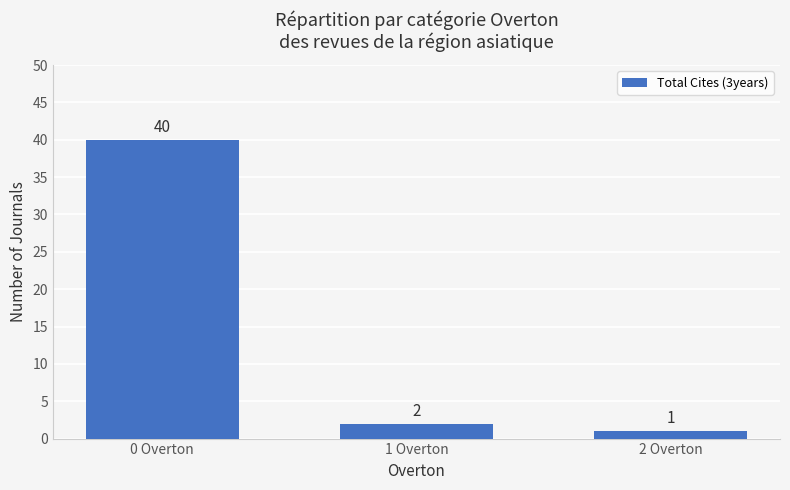

What position from the left is 2 Overton?

3